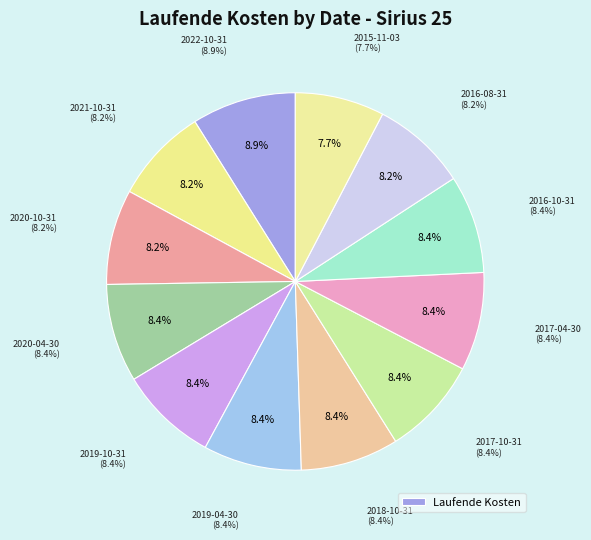

What percentage is NOT represented by 2019-04-30?

91.6%